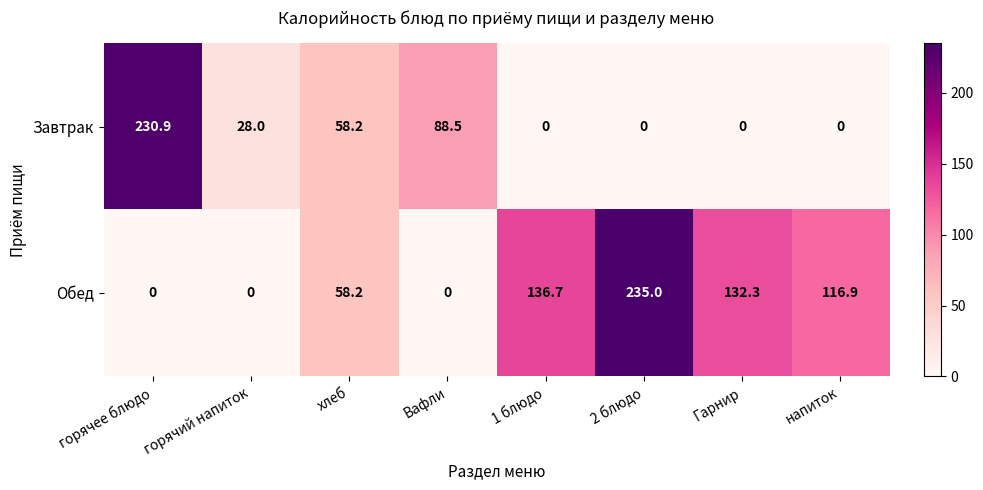

At which label is Обед closest to 117?

напиток